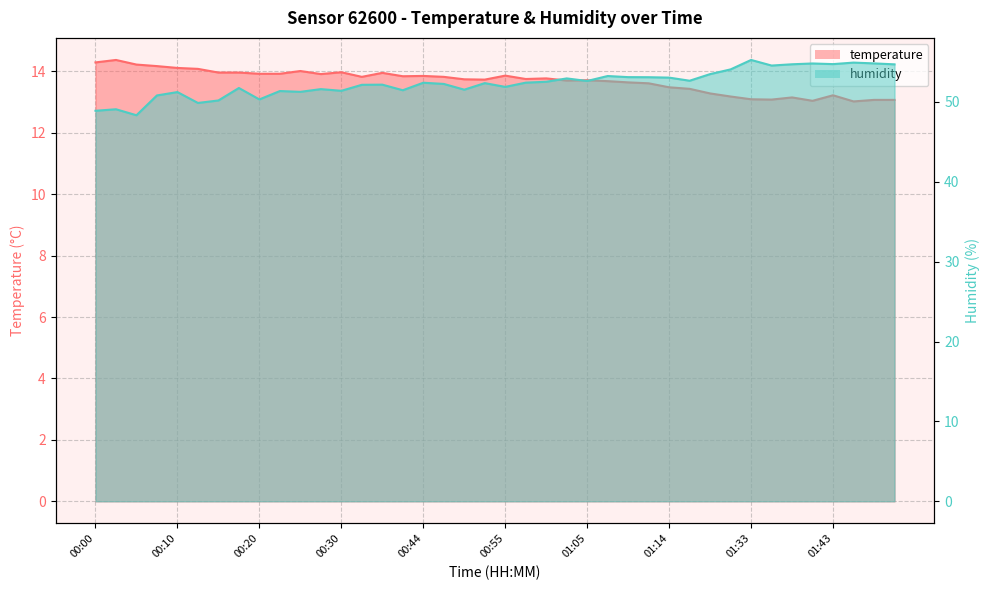

True or false: humidity and temperature cross at least once.

False